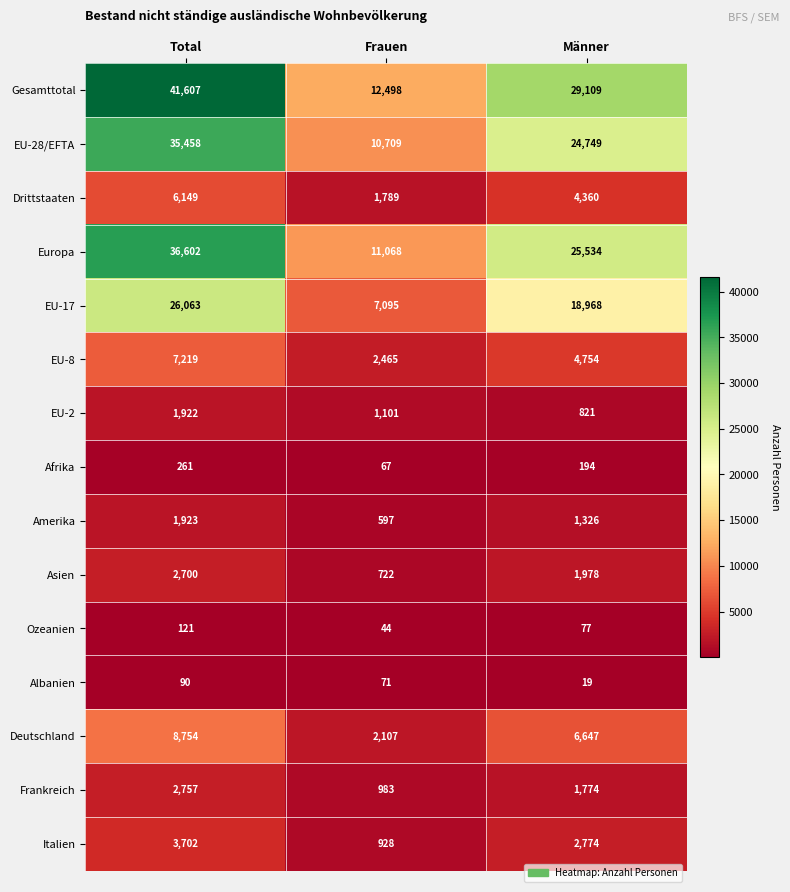

Rank the series at Männer from highest to lowest value.

Gesamttotal, Europa, EU-28/EFTA, EU-17, Deutschland, EU-8, Drittstaaten, Italien, Asien, Frankreich, Amerika, EU-2, Afrika, Ozeanien, Albanien